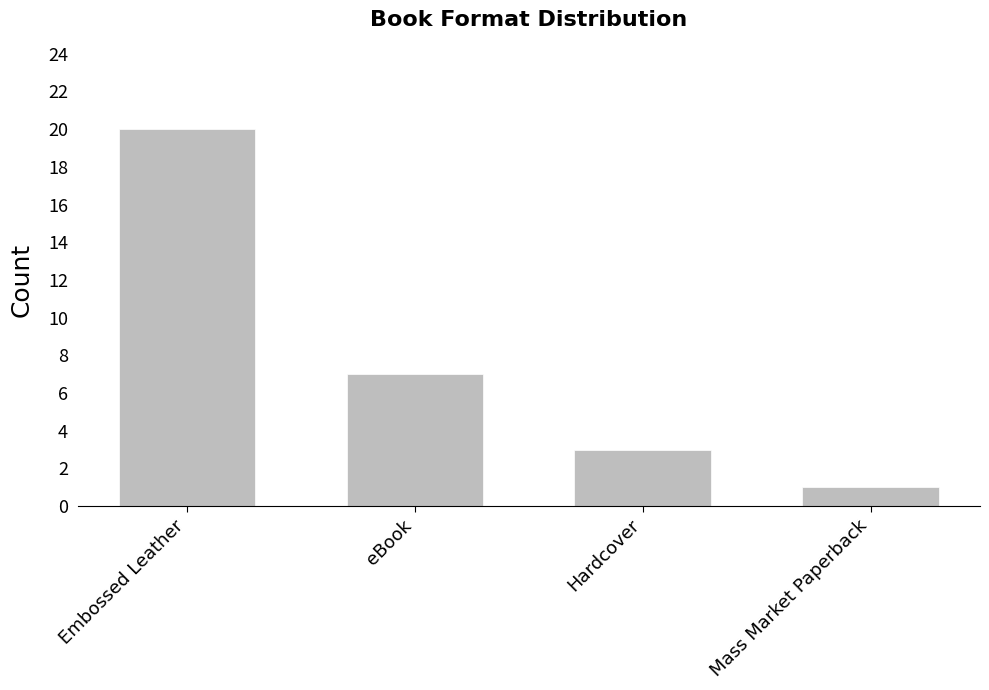

Reading left to right, transcribe all the data shown in this chart.

Embossed Leather=20	eBook=7	Hardcover=3	Mass Market Paperback=1